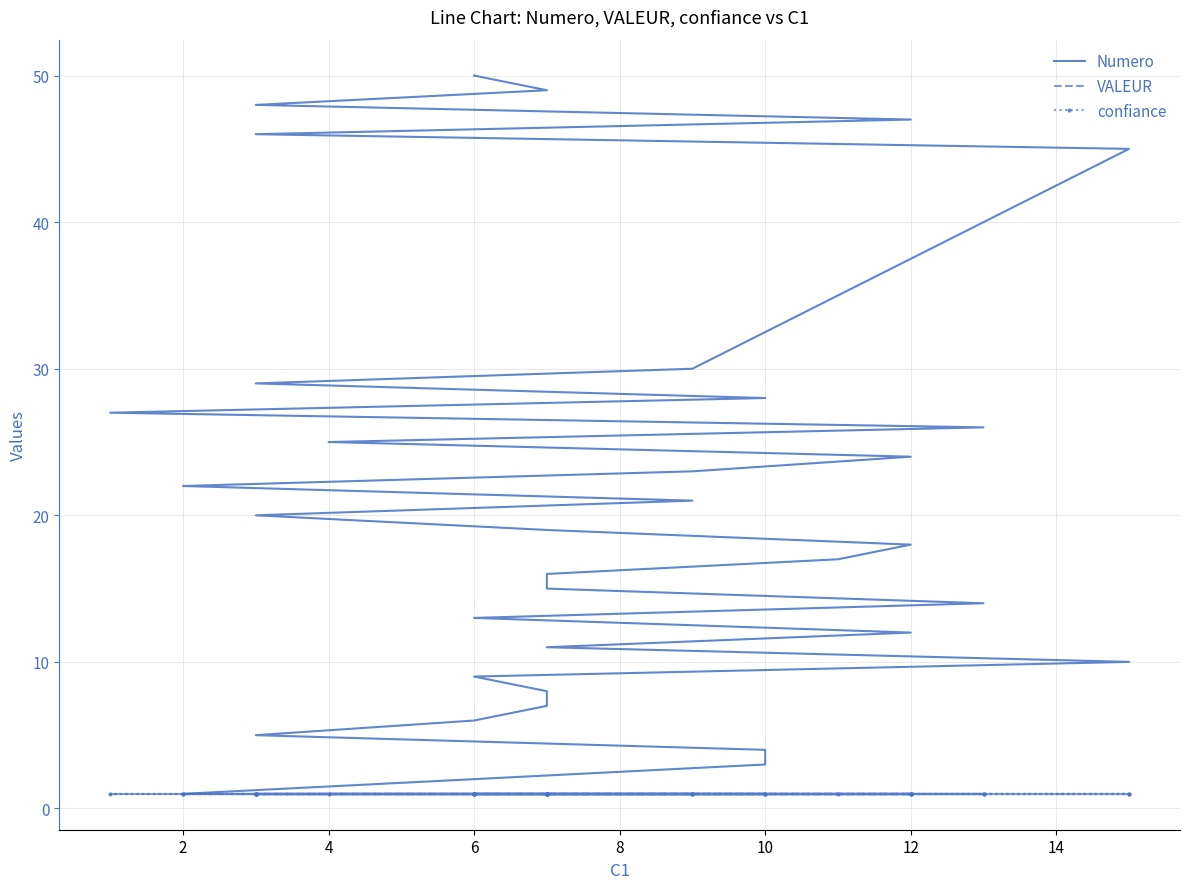

What is the lowest value of the confiance series?

1